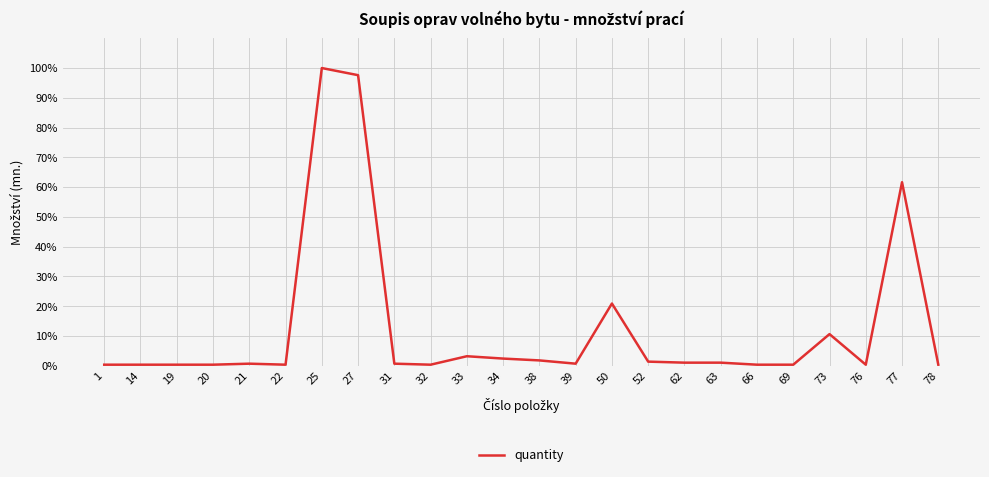

What is the sum of all values?

3.1